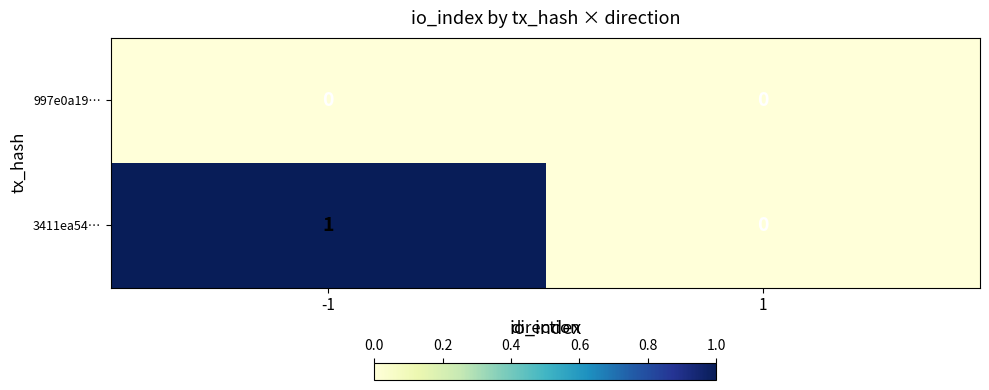

Which label corresponds to the largest value in the chart?

-1